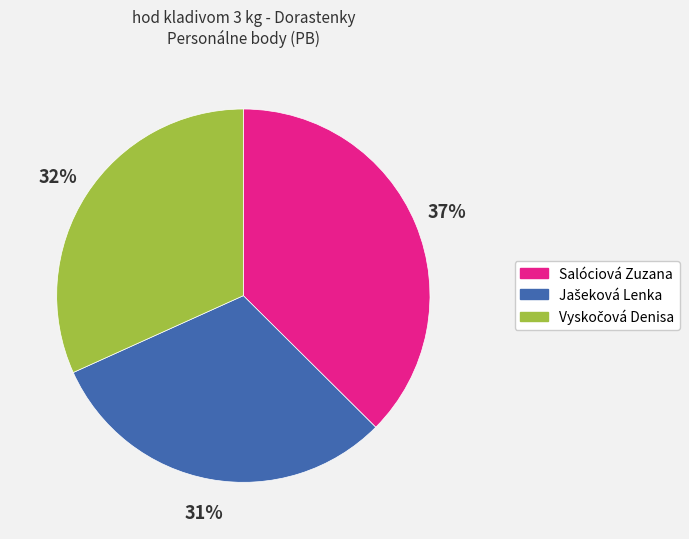

Which category has the biggest portion of the pie?

Salóciová Zuzana